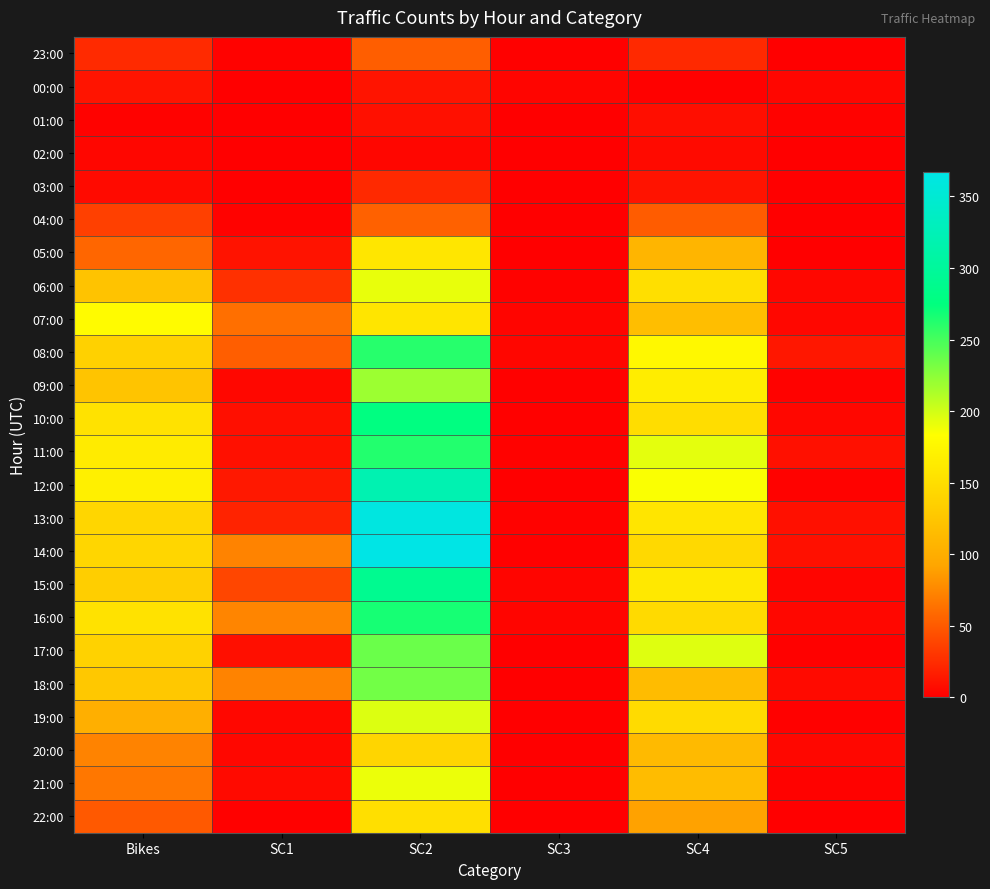

At which category does the chart reach its minimum across all series?

SC5